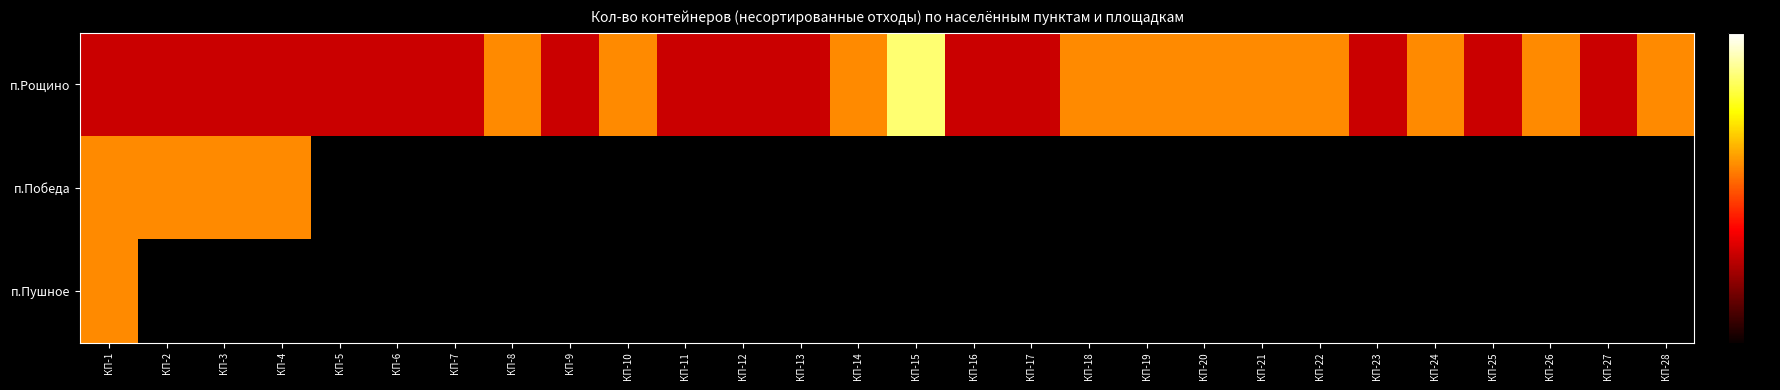

Reading right to left, list all the values displayed in this chart.

п.Рощино: КП-28=2	КП-27=1	КП-26=2	КП-25=1	КП-24=2	КП-23=1	КП-22=2	КП-21=2	КП-20=2	КП-19=2	КП-18=2	КП-17=1	КП-16=1	КП-15=3	КП-14=2	КП-13=1	КП-12=1	КП-11=1	КП-10=2	КП-9=1	КП-8=2	КП-7=1	КП-6=1	КП-5=1	КП-4=1	КП-3=1	КП-2=1	КП-1=1
п.Победа: КП-28=0	КП-27=0	КП-26=0	КП-25=0	КП-24=0	КП-23=0	КП-22=0	КП-21=0	КП-20=0	КП-19=0	КП-18=0	КП-17=0	КП-16=0	КП-15=0	КП-14=0	КП-13=0	КП-12=0	КП-11=0	КП-10=0	КП-9=0	КП-8=0	КП-7=0	КП-6=0	КП-5=0	КП-4=2	КП-3=2	КП-2=2	КП-1=2
п.Пушное: КП-28=0	КП-27=0	КП-26=0	КП-25=0	КП-24=0	КП-23=0	КП-22=0	КП-21=0	КП-20=0	КП-19=0	КП-18=0	КП-17=0	КП-16=0	КП-15=0	КП-14=0	КП-13=0	КП-12=0	КП-11=0	КП-10=0	КП-9=0	КП-8=0	КП-7=0	КП-6=0	КП-5=0	КП-4=0	КП-3=0	КП-2=0	КП-1=2